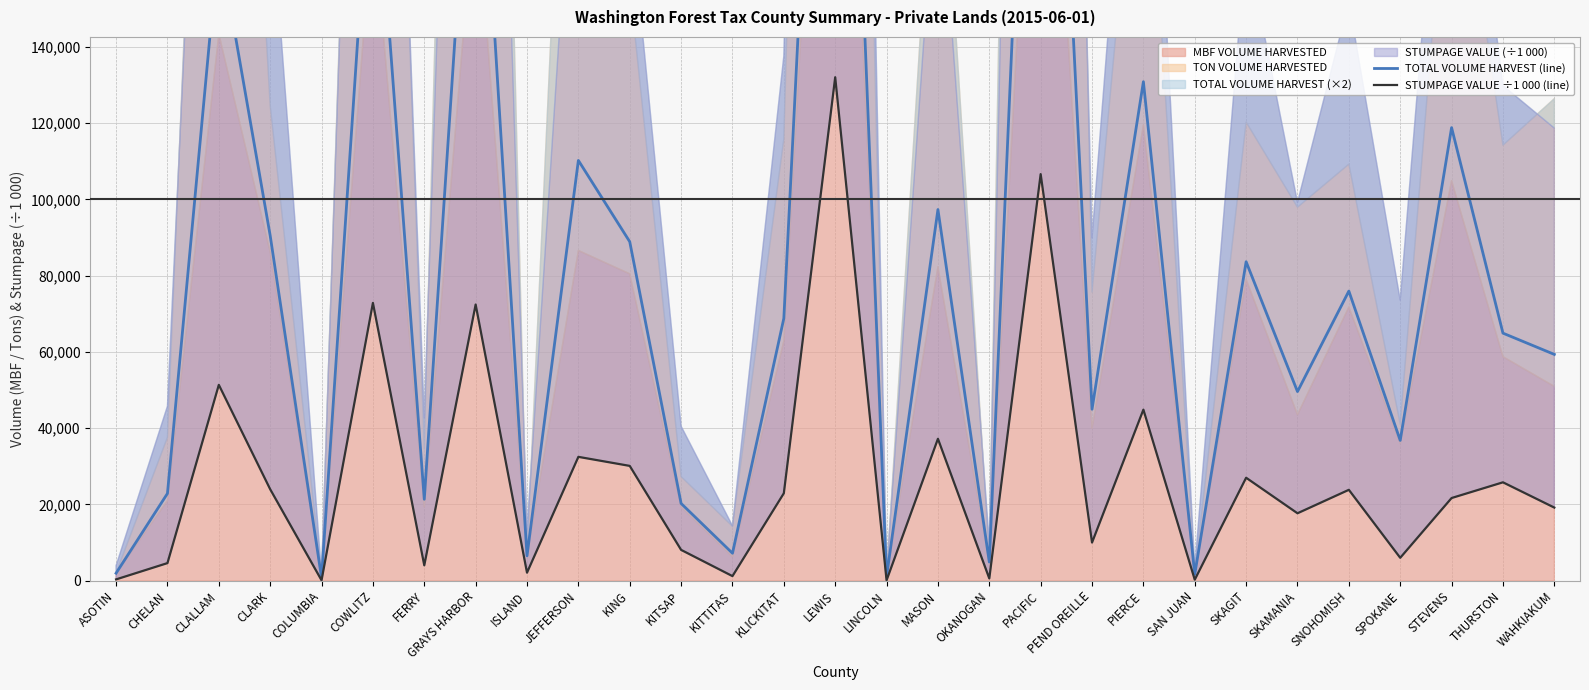

The STUMPAGE VALUE ÷1 000 (line) series shows 6007.4 at SPOKANE. True or false?

True